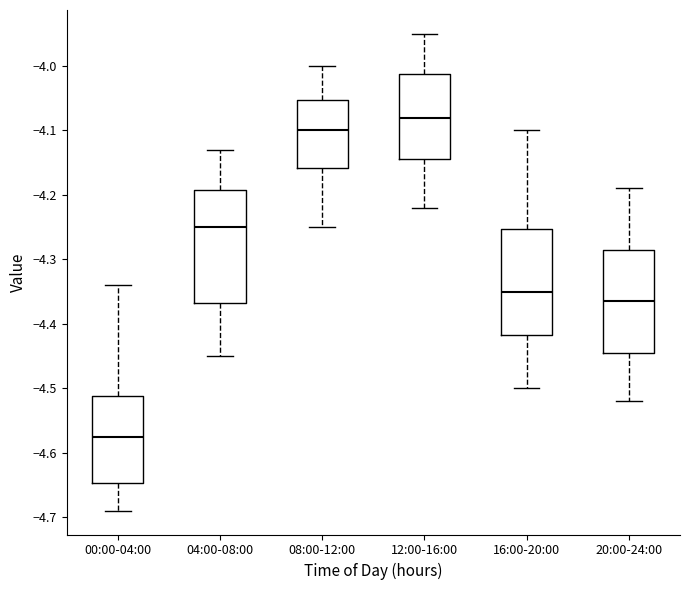

Reading left to right, read every box against the y-axis: the position of its median line, the range the box covers, and the ends of its whiskers. The values are not printed on the chart, so give them approximately, as read against the axis.

00:00-04:00: median -4.57, box -4.65 to -4.51, whiskers -4.69 to -4.34
04:00-08:00: median -4.25, box -4.37 to -4.19, whiskers -4.45 to -4.13
08:00-12:00: median -4.10, box -4.16 to -4.05, whiskers -4.25 to -4.00
12:00-16:00: median -4.08, box -4.14 to -4.01, whiskers -4.22 to -3.95
16:00-20:00: median -4.35, box -4.42 to -4.25, whiskers -4.50 to -4.10
20:00-24:00: median -4.36, box -4.44 to -4.28, whiskers -4.52 to -4.19